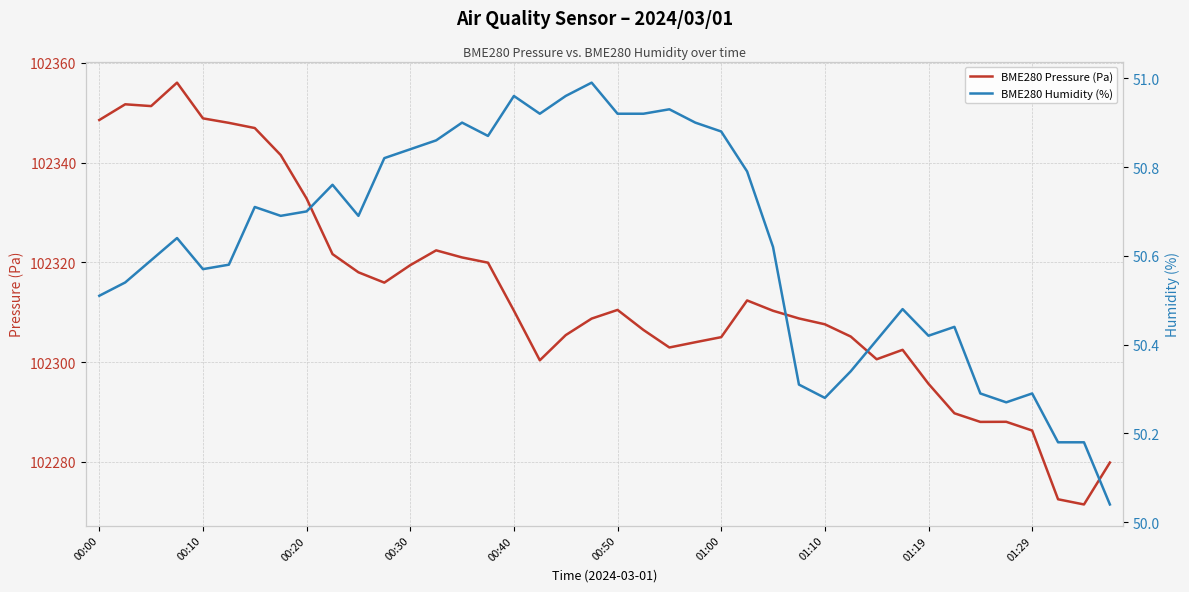

True or false: BME280 Pressure (Pa) has a value of 30906.1 at 01:29.

False